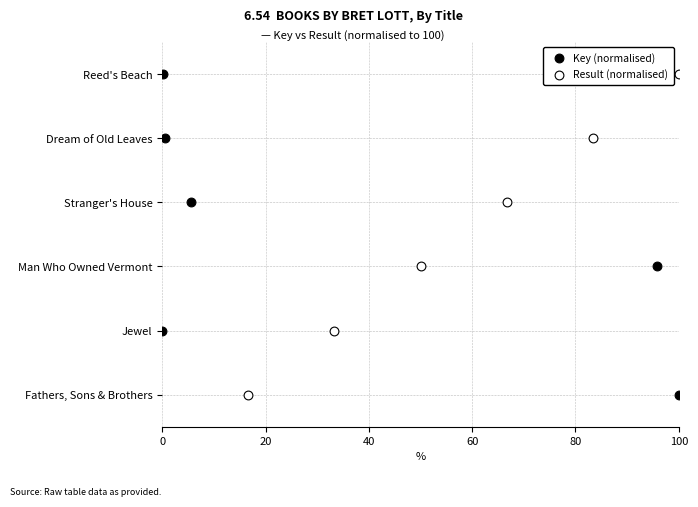

Is the value of Key (normalised) at 40 greater than the value of Result (normalised) at 100?

No